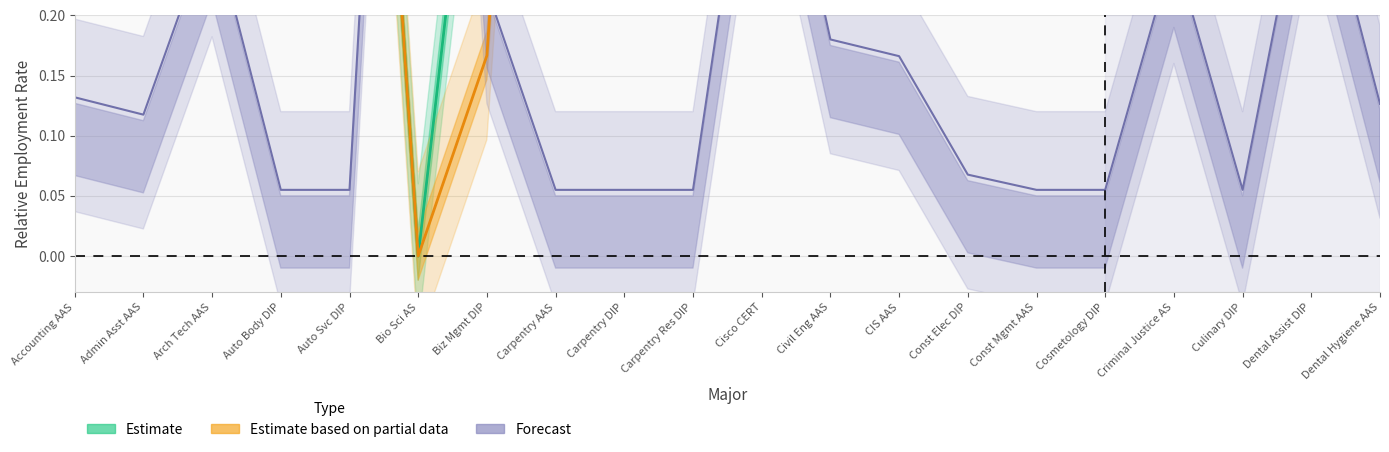

What is the label of the 6th point from the left?

Bio Sci AS